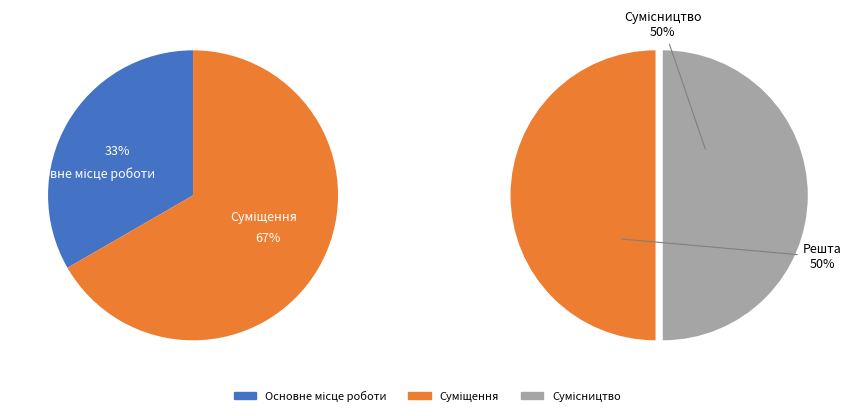

Do Сумісництво and Основне місце роботи together represent more than half of the pie?

Yes